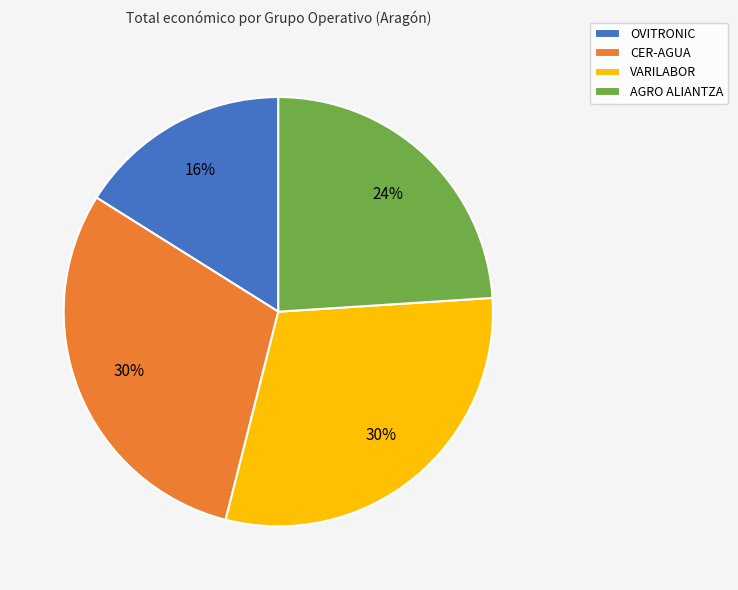

Approximately how many times larger is the value at VARILABOR compared to OVITRONIC?

1.9